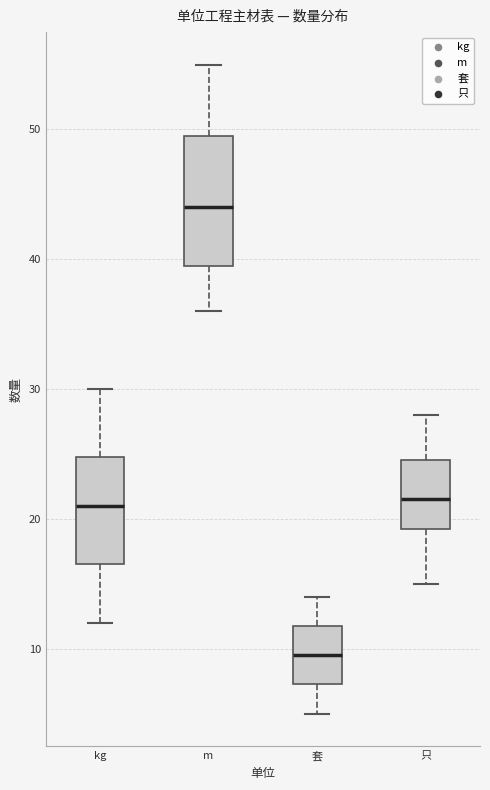

Where is the upper edge of the box for m on the y-axis? The values are not printed on the chart, so give them approximately, as read against the axis.

50